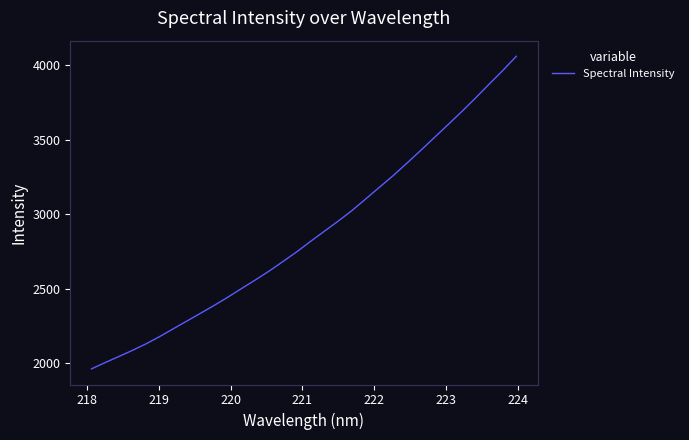

What is the maximum value shown in the chart?

4058.9